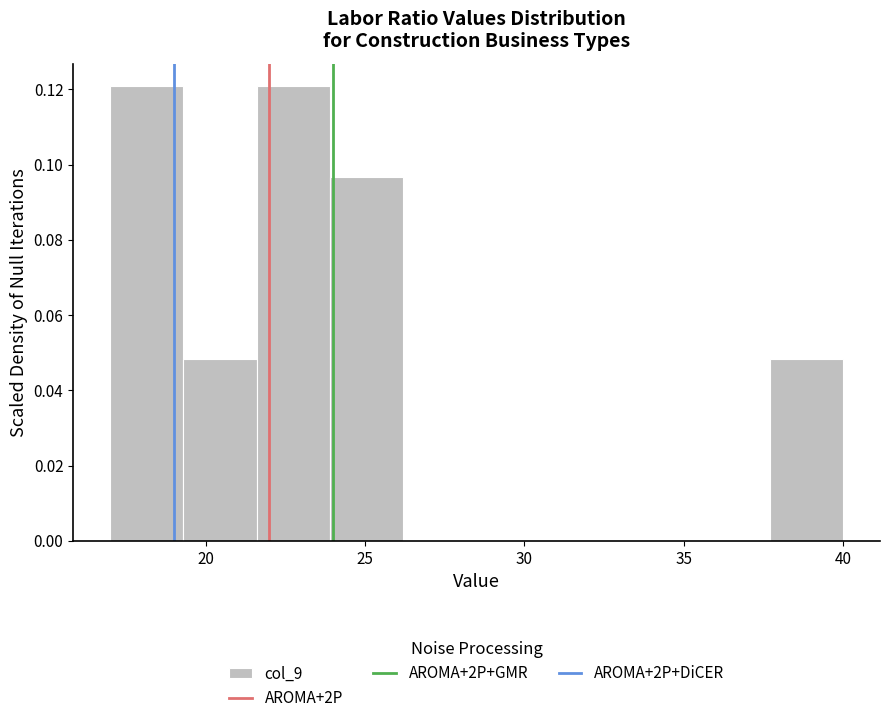

Reading left to right, list every bar in this chart as the range it spans on the x-axis followed by its height. Neither the bar edges nor the heights are printed on the chart, so give them approximately, as read against the axes.

17.0 to 19.3: 0.120
19.3 to 21.6: 0.048
21.6 to 23.9: 0.120
23.9 to 26.2: 0.096
26.2 to 28.5: 0
28.5 to 30.8: 0
30.8 to 33.1: 0
33.1 to 35.4: 0
35.4 to 37.7: 0
37.7 to 40.0: 0.048